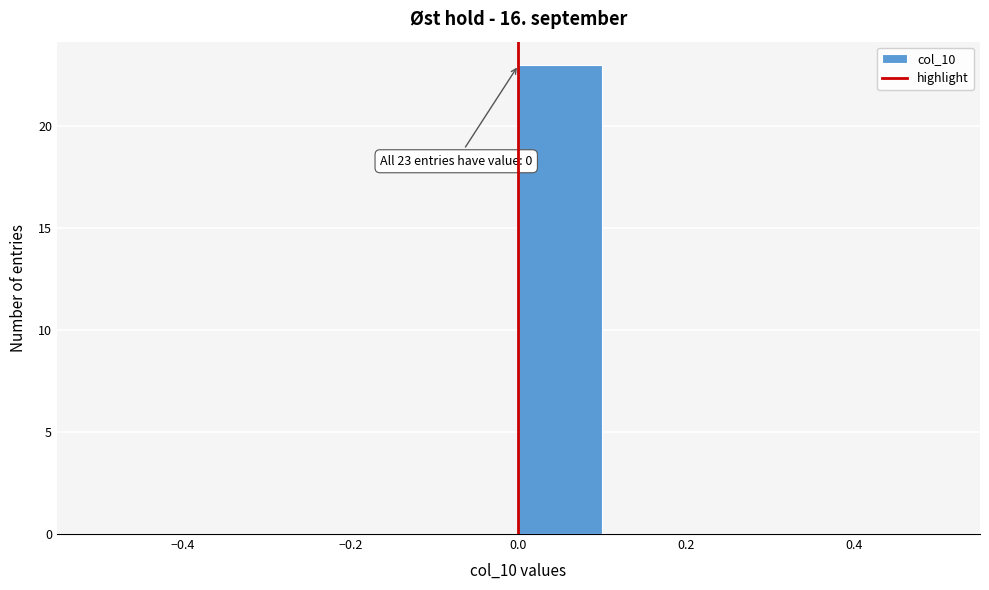

Which range on the x-axis has the tallest bar?

0.0 to 0.1